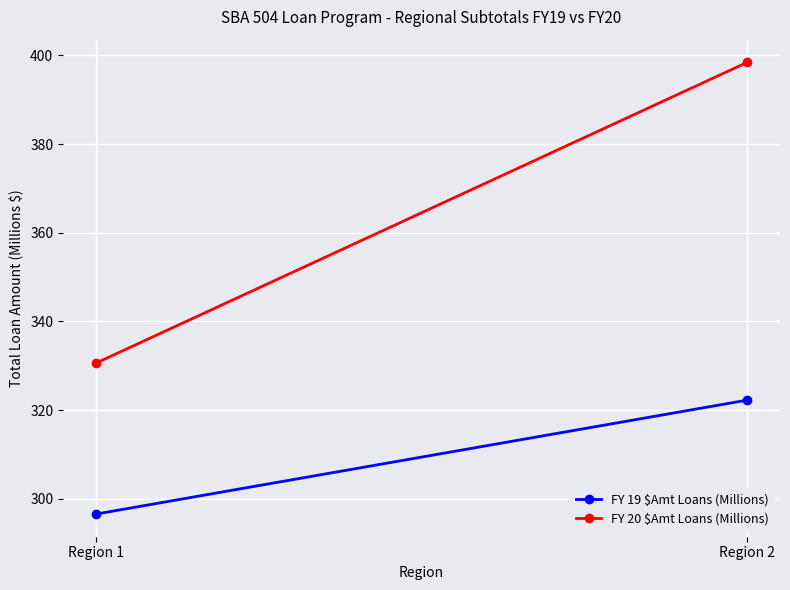

Rank the series by their maximum value, from lowest to highest.

FY 19 $Amt Loans (Millions), FY 20 $Amt Loans (Millions)